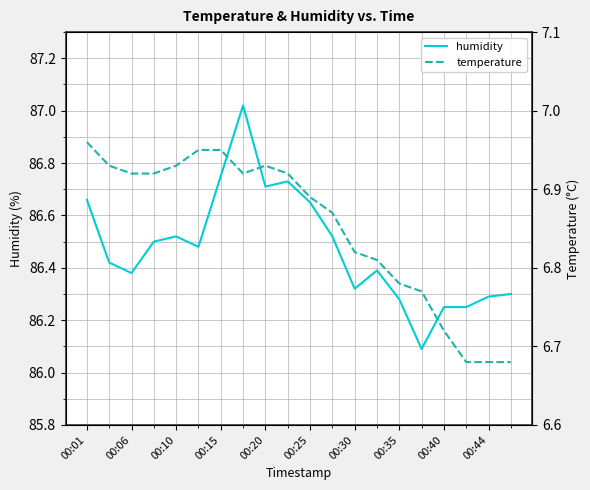

What is the value of the temperature point at the 18th from the left?

6.7